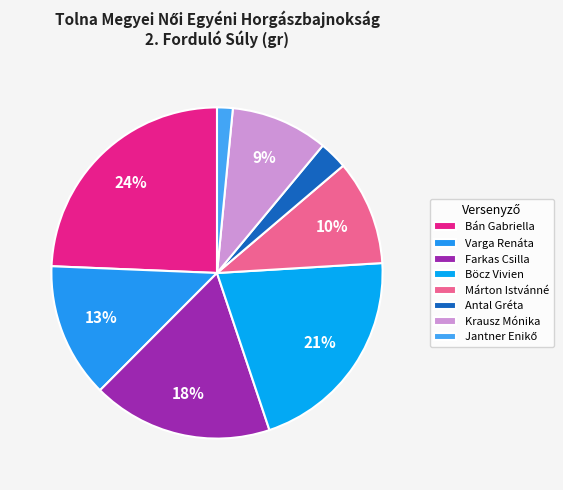

Which slice is the largest?

Bán Gabriella